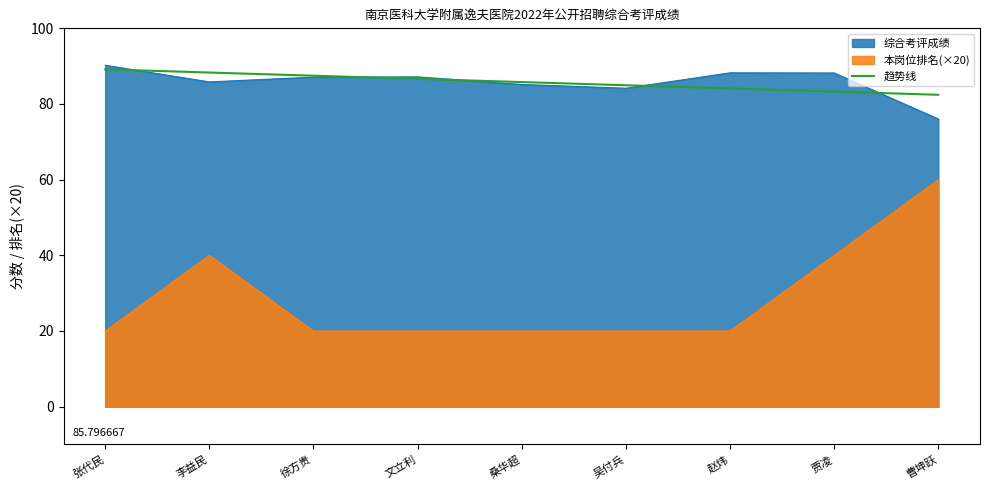

At 贾凌, list the series in order from largest to smallest.

综合考评成绩, 趋势线, 本岗位排名(×20)